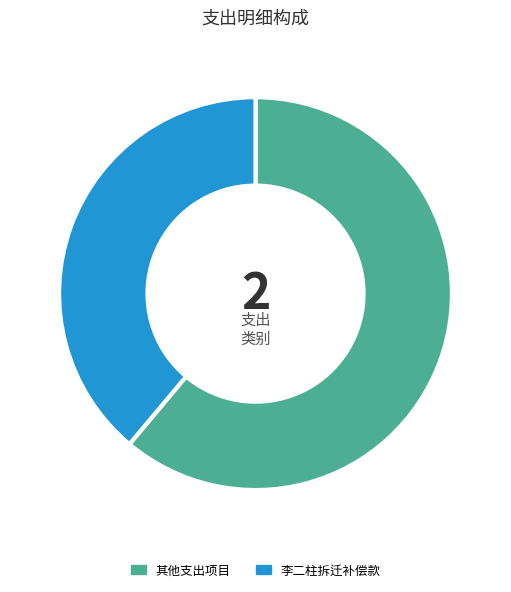

Rank the categories by value from highest to lowest.

其他支出项目, 李二柱拆迁补偿款